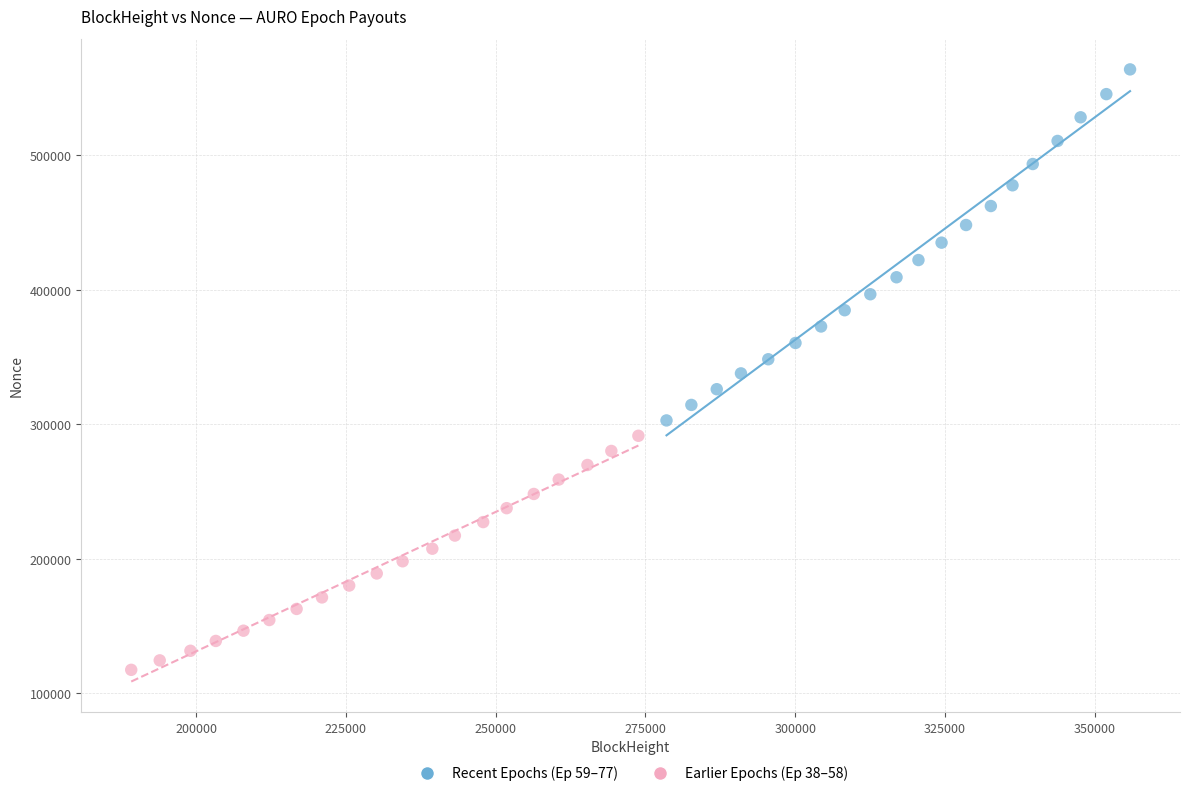

Which series has the largest Y range (max minus min)?

Recent Epochs (Ep 59–77)